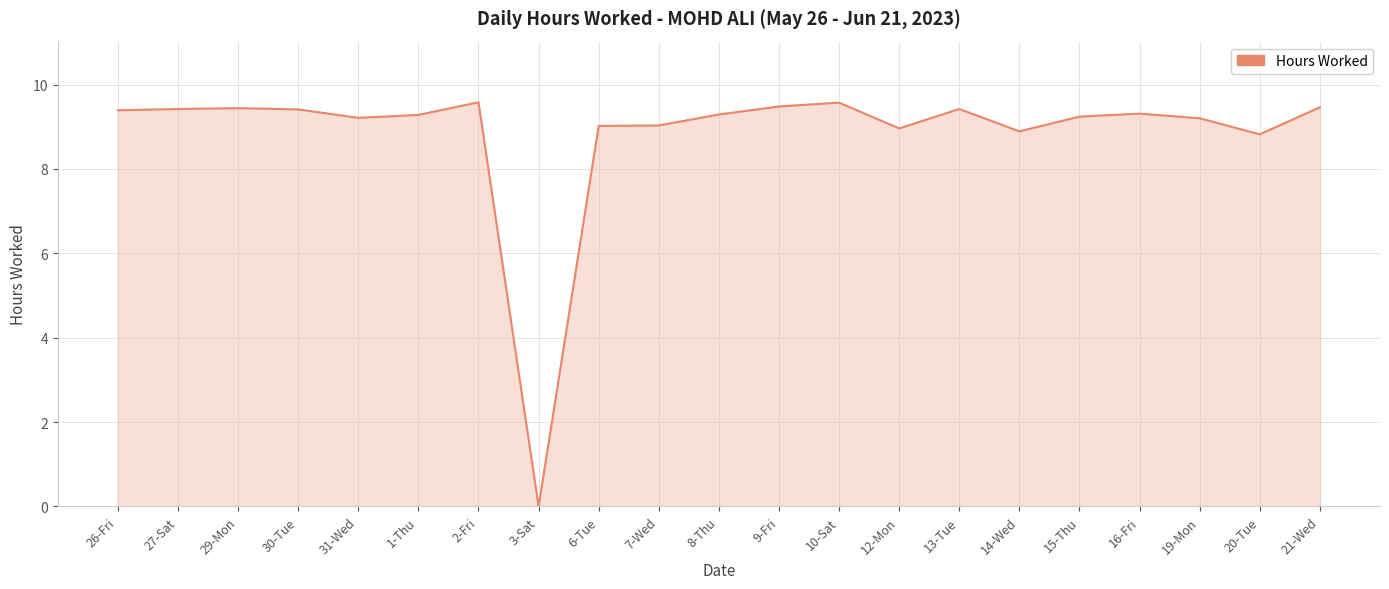

At which category does the chart reach its minimum across all series?

3-Sat